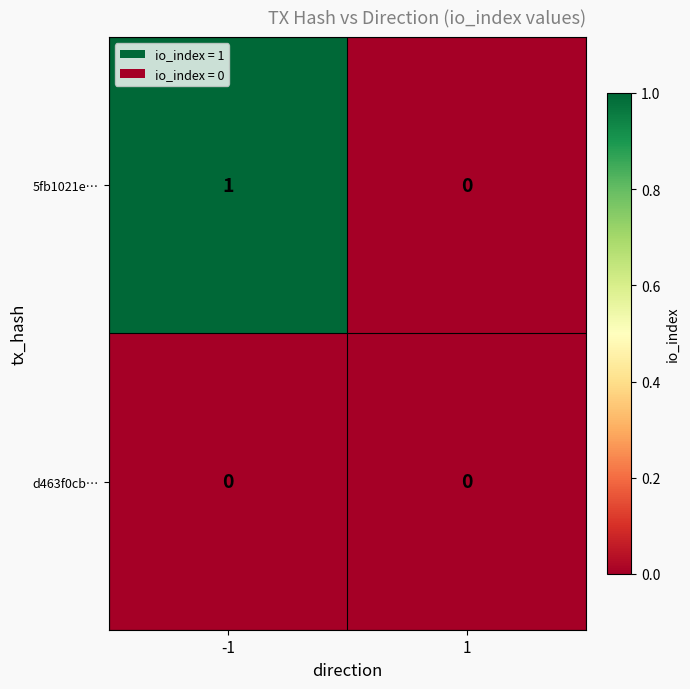

What is the total value across all series at -1?

1